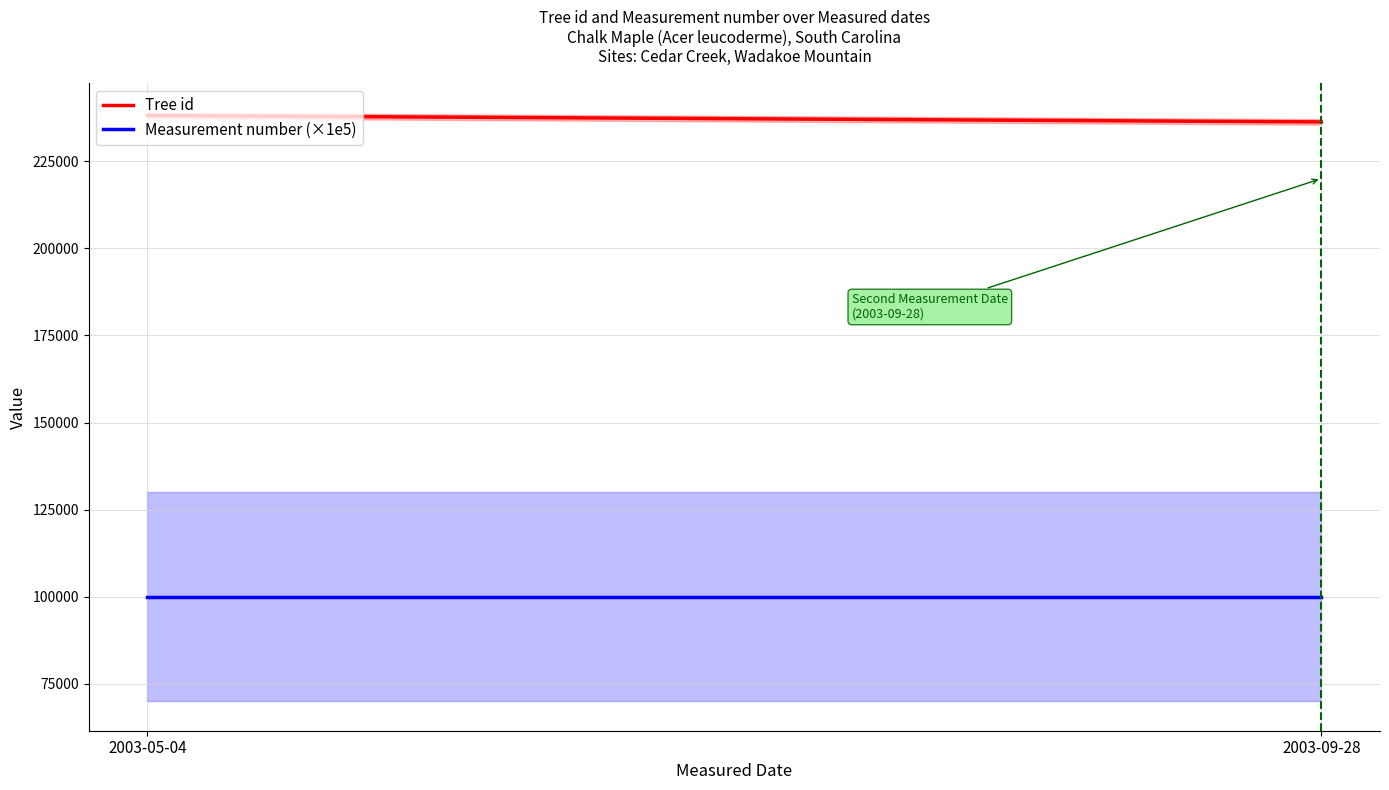

At how many categories does at least one series exceed 113028?

2